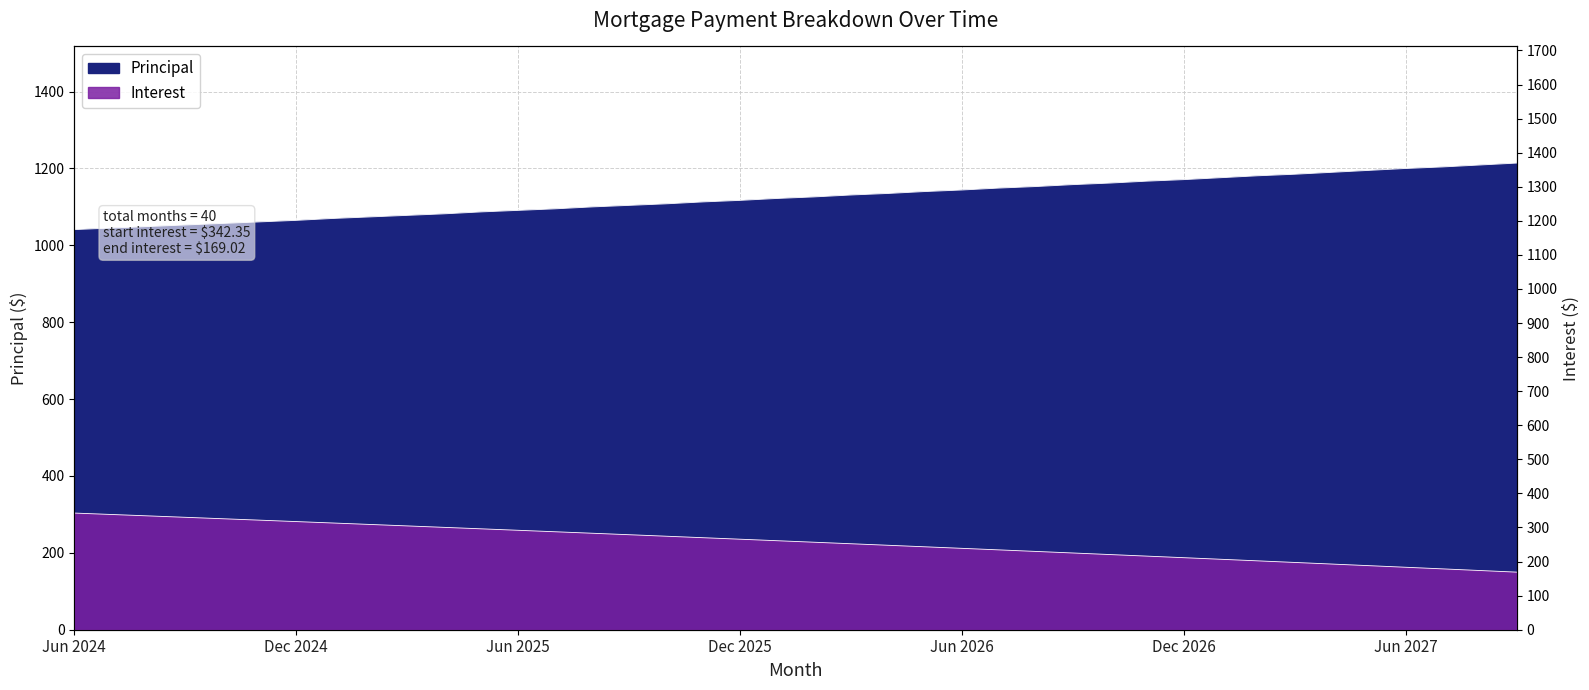

At May 2027, list the series in order from smallest to largest.

Interest, Principal